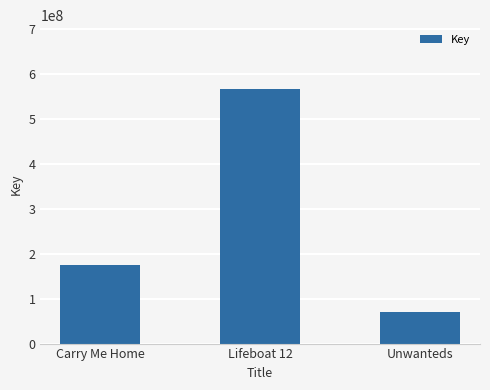

Does the chart contain any negative values?

No